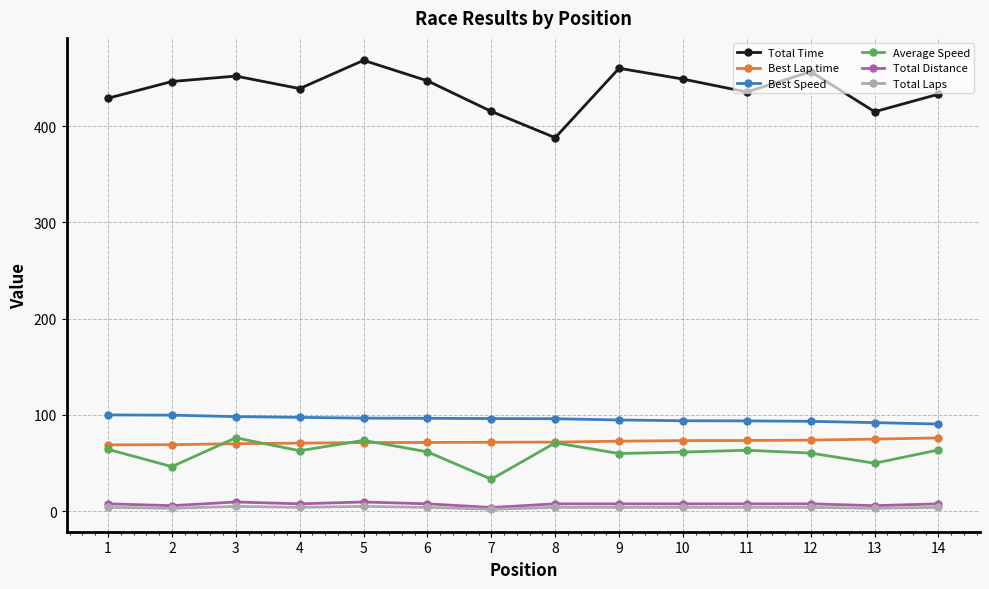

Which series changed the most between 9 and 13?

Total Time